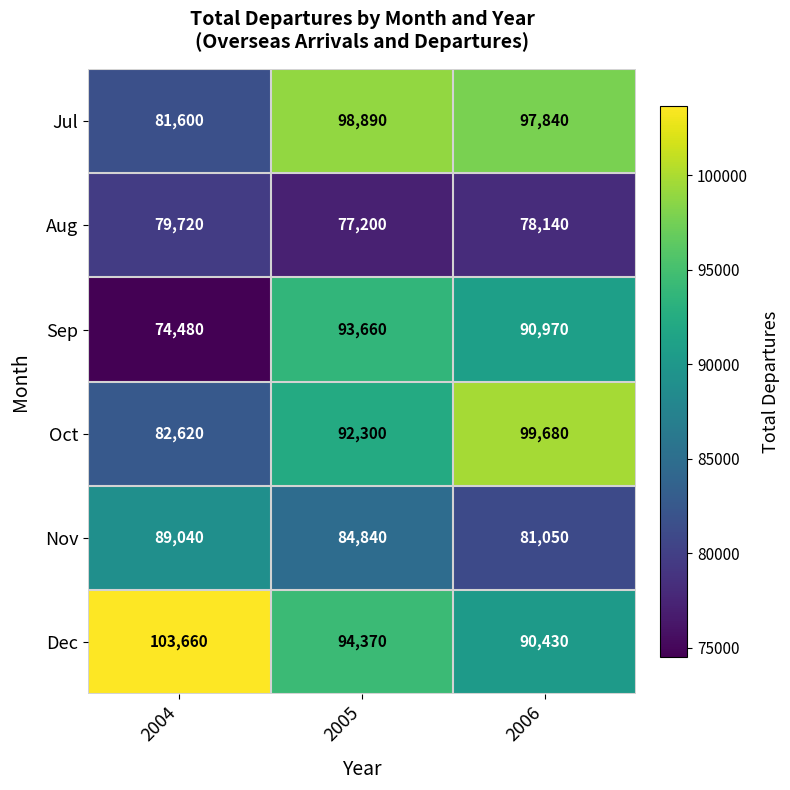

Which category has the lowest value across all series?

2004